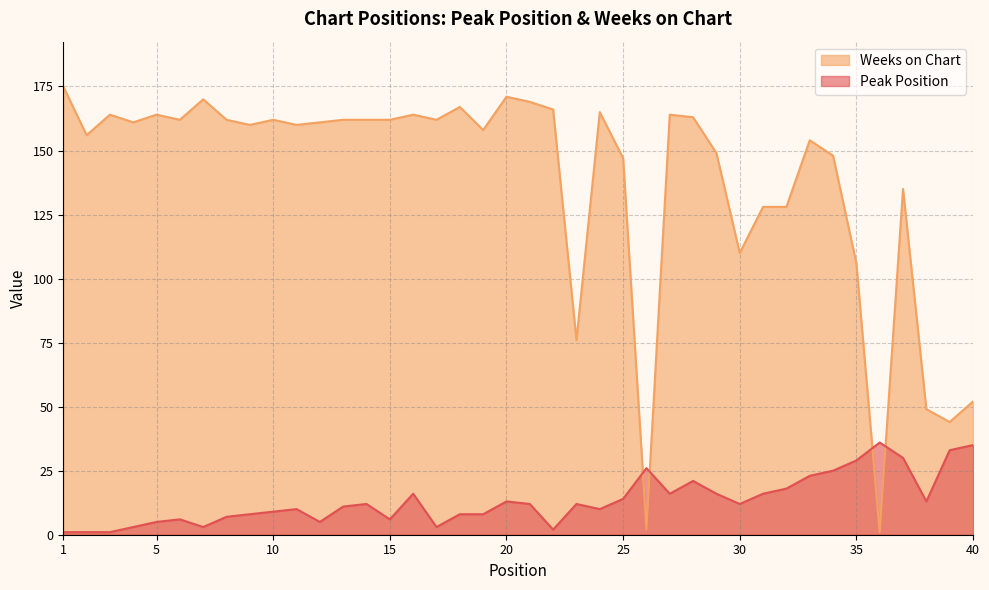

How many intersections are there between Peak Position and Weeks on Chart?

4